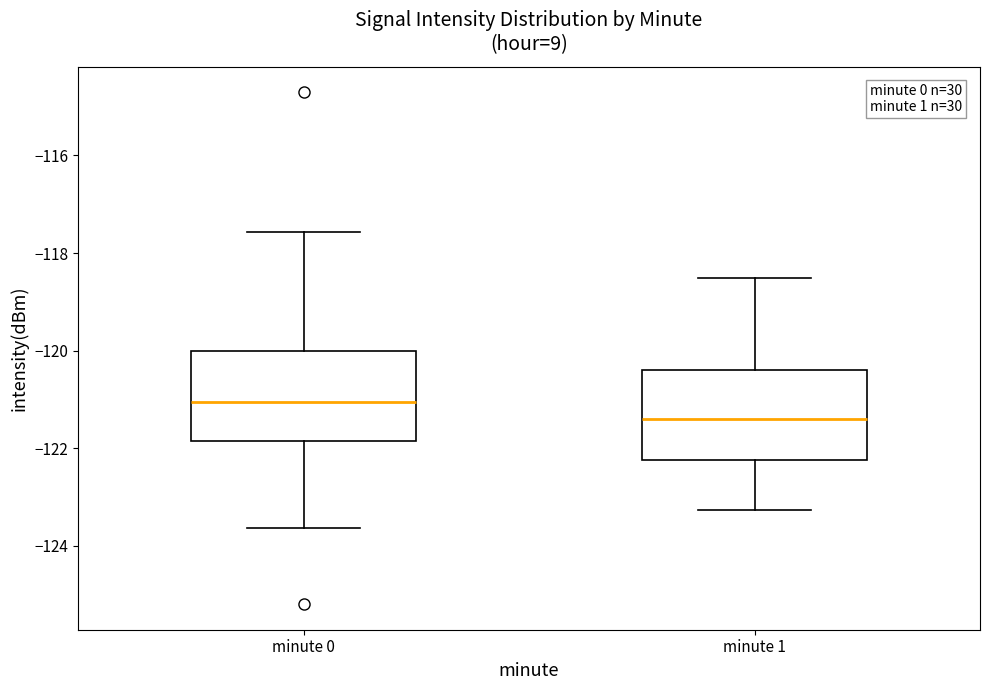

Which box's median line is the highest?

minute 0